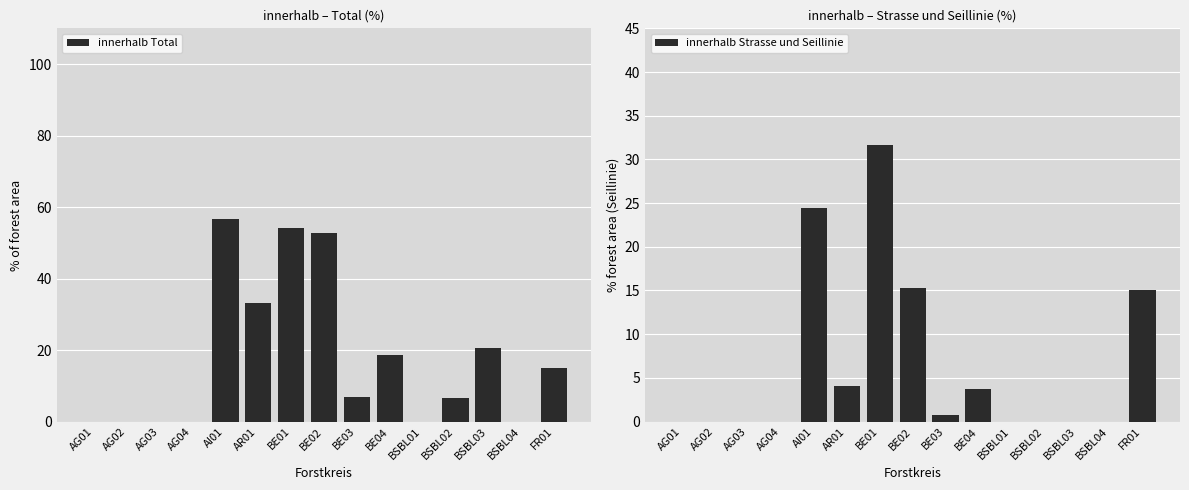

What is the difference between the second highest and second lowest values in the innerhalb Total series?

54.2